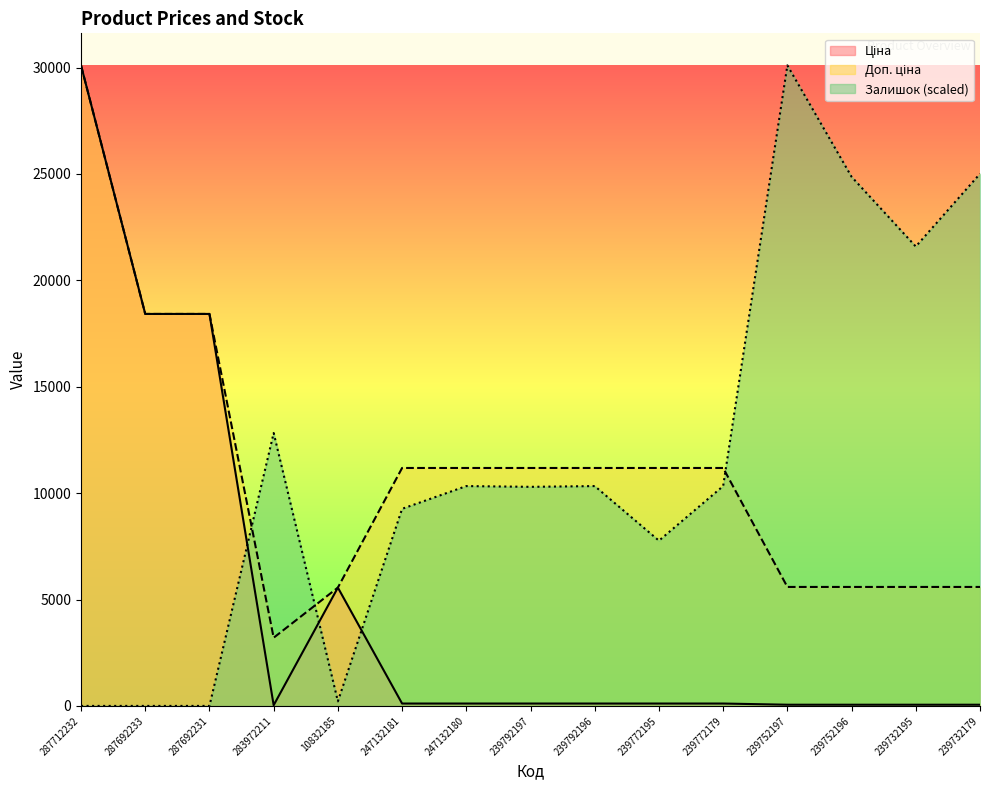

What is the label of the 2nd point from the right?

239732195